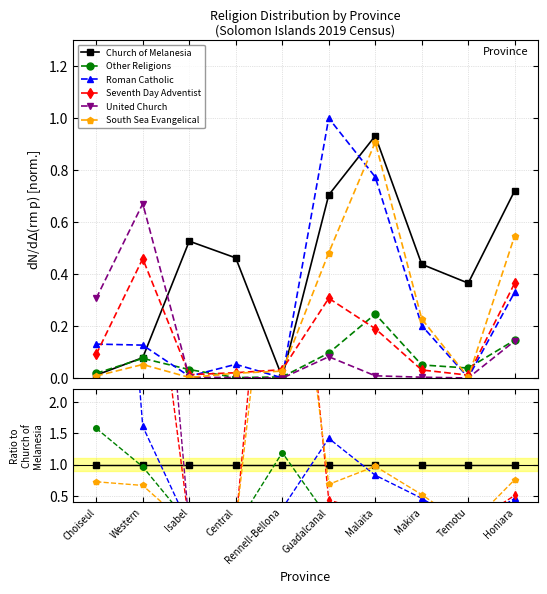

After their last crossing, which series has the higher values: Seventh Day Adventist or Church of Melanesia?

Church of Melanesia